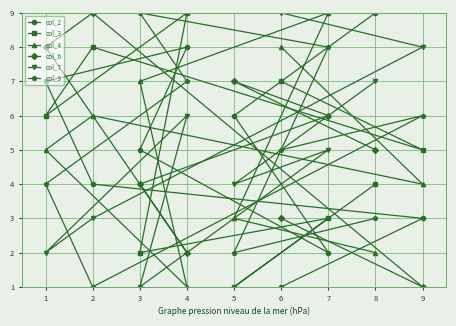

Is the value of col_9 at 5 greater than the value of col_4 at 3?

No